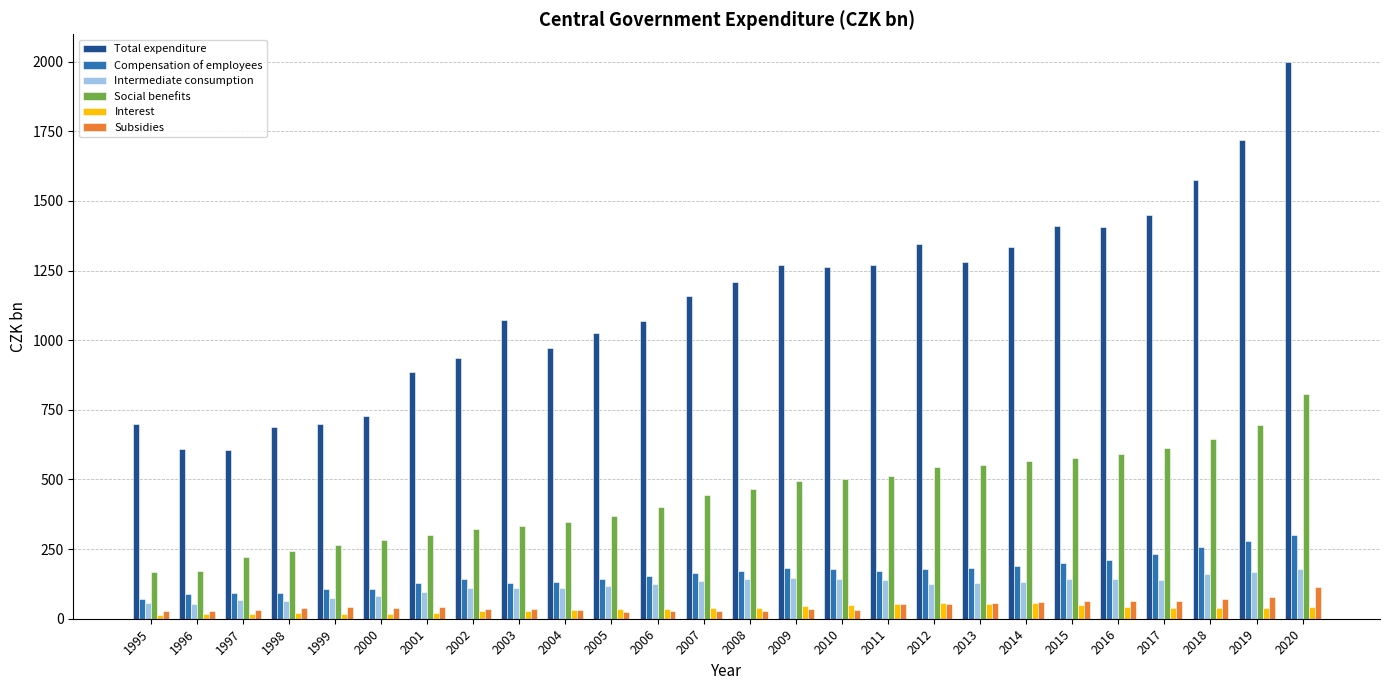

What is the sum of all Interest values?

917.1